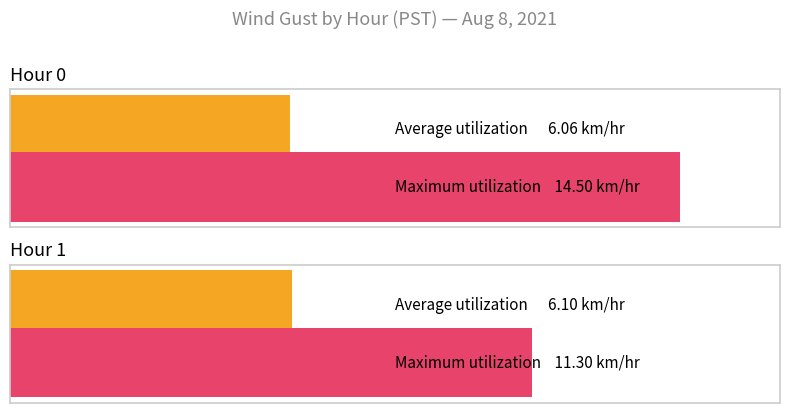

How many bars are there in each group?

2